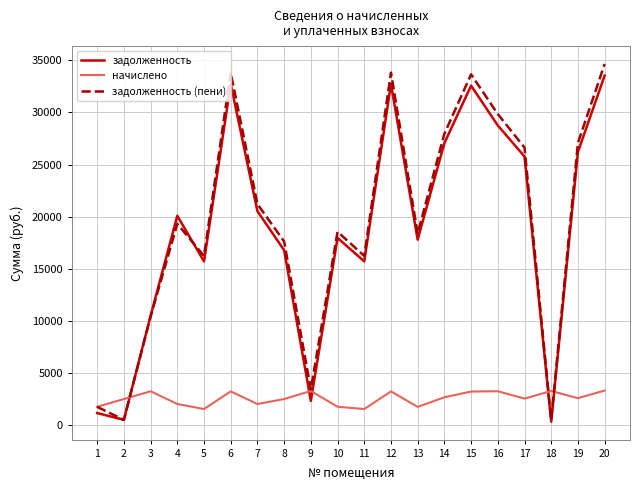

Does the chart have visible grid lines?

Yes